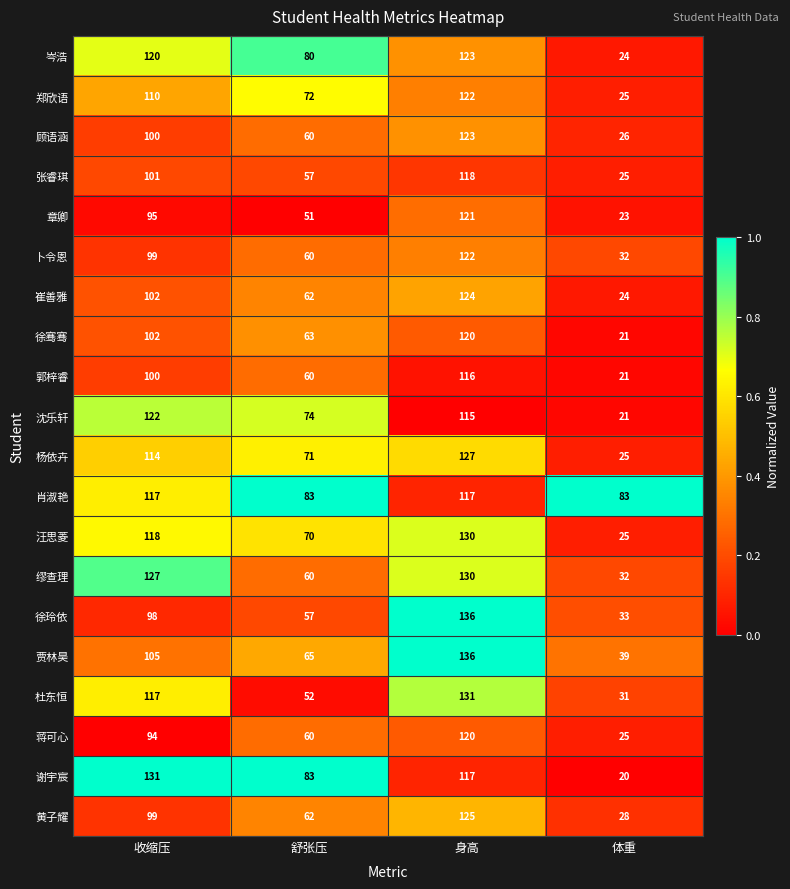

List the labels in order of 章卿 value, smallest first.

体重, 舒张压, 收缩压, 身高